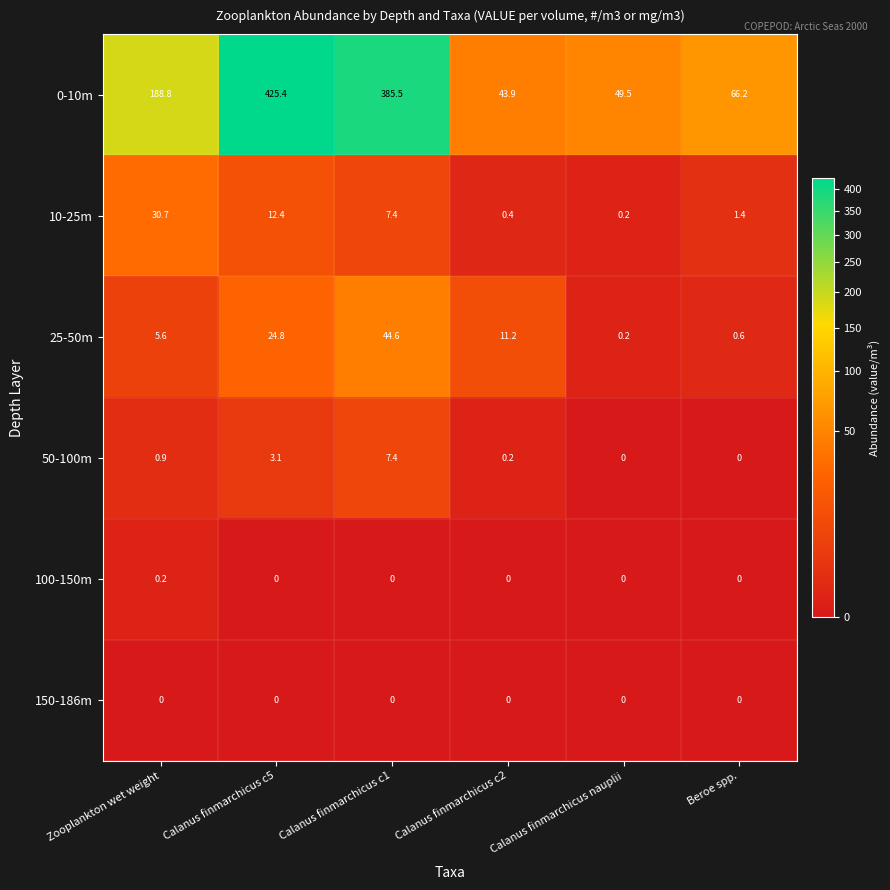

Between Calanus finmarchicus c2 and Beroe spp., which series saw the biggest shift?

0-10m